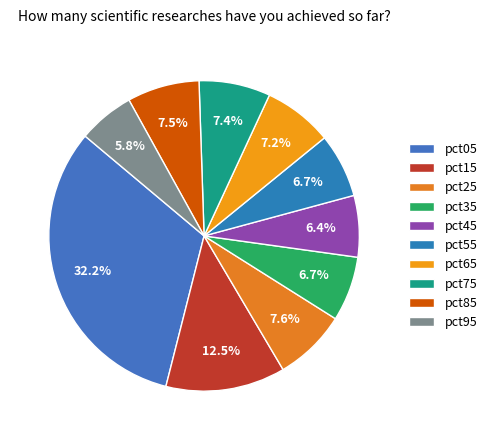

How many segments does this pie chart have?

10